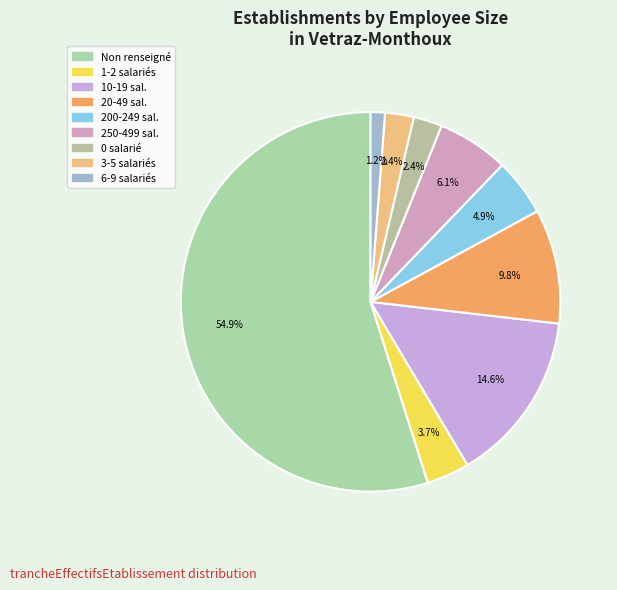

Count the number of slices in the pie.

9